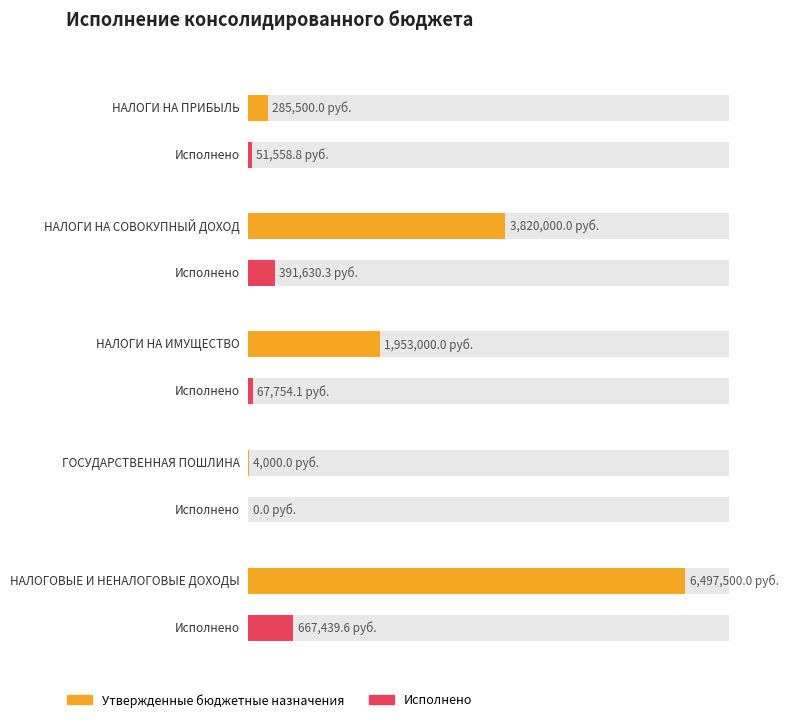

What are all the series names shown in the legend?

Утвержденные бюджетные назначения, Исполнено